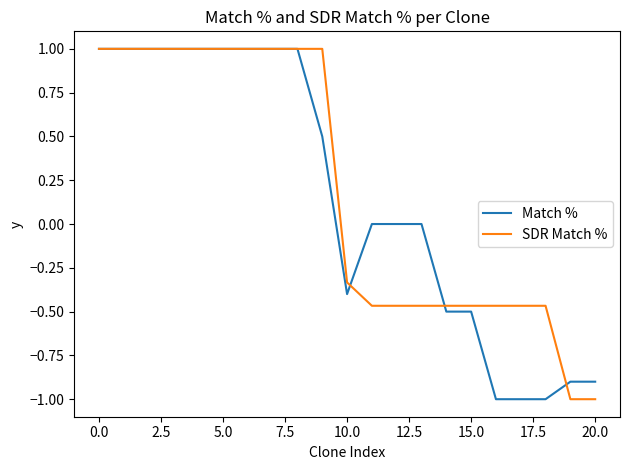

What is the maximum value shown in the chart?

1.0